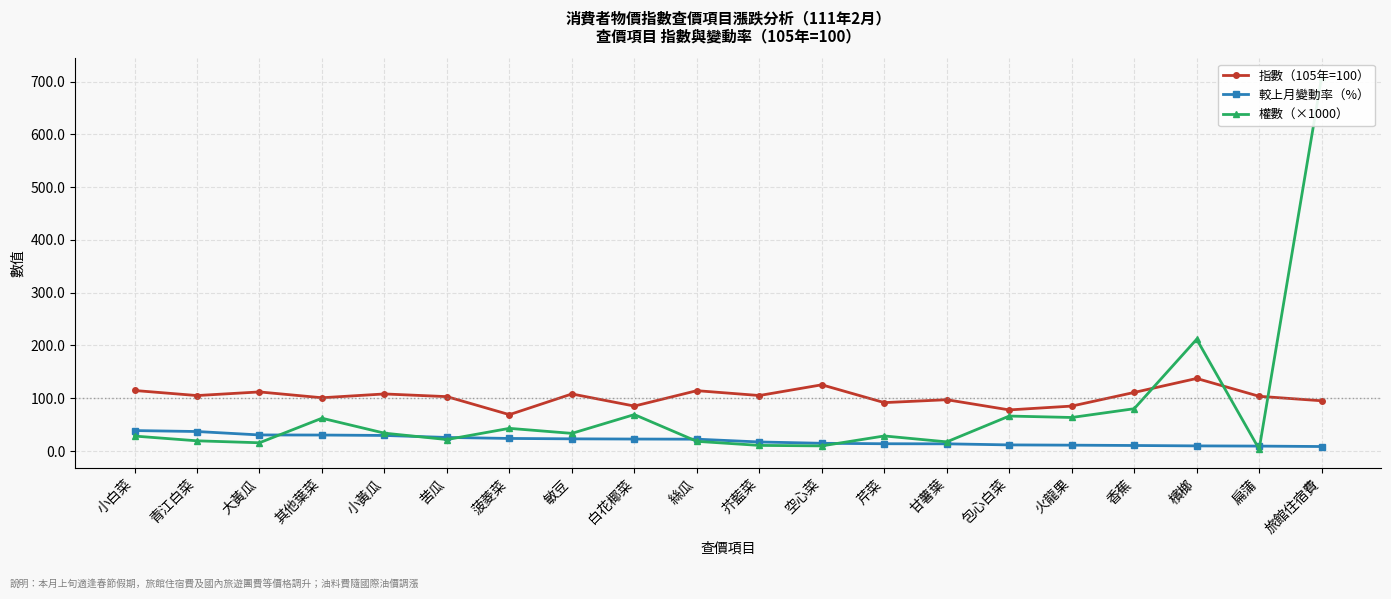

Rank the categories by 指數（105年=100） value from highest to lowest.

檳榔, 空心菜, 小白菜, 絲瓜, 大黃瓜, 香蕉, 小黃瓜, 敏豆, 芥藍菜, 青江白菜, 扁蒲, 苦瓜, 其他葉菜, 甘薯葉, 旅館住宿費, 芹菜, 白花椰菜, 火龍果, 包心白菜, 菠菱菜